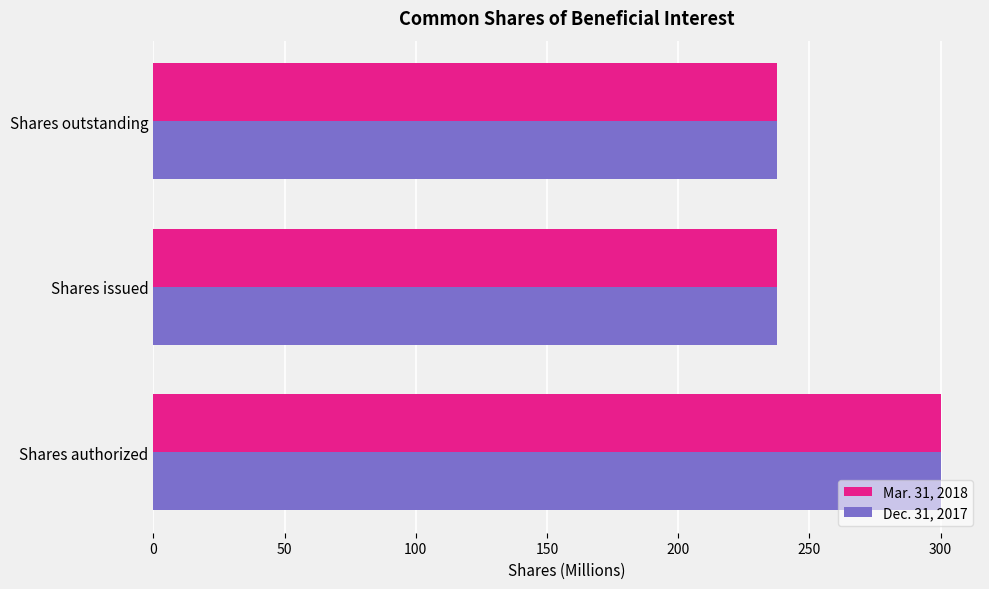

What is the minimum value for Mar. 31, 2018?

237.6